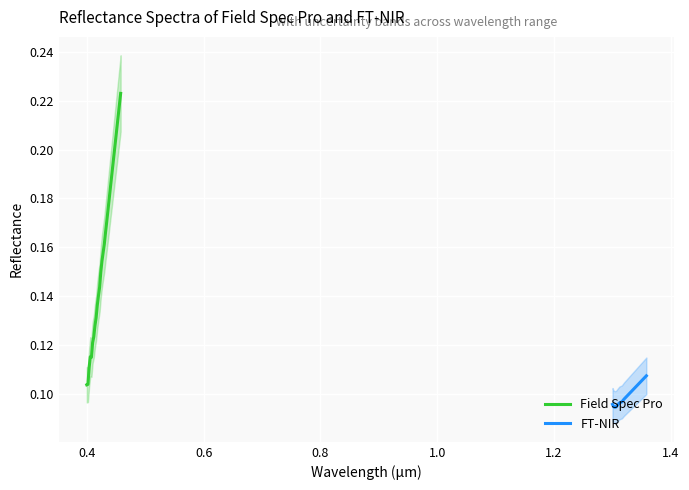

How many distinct data groups are displayed?

2